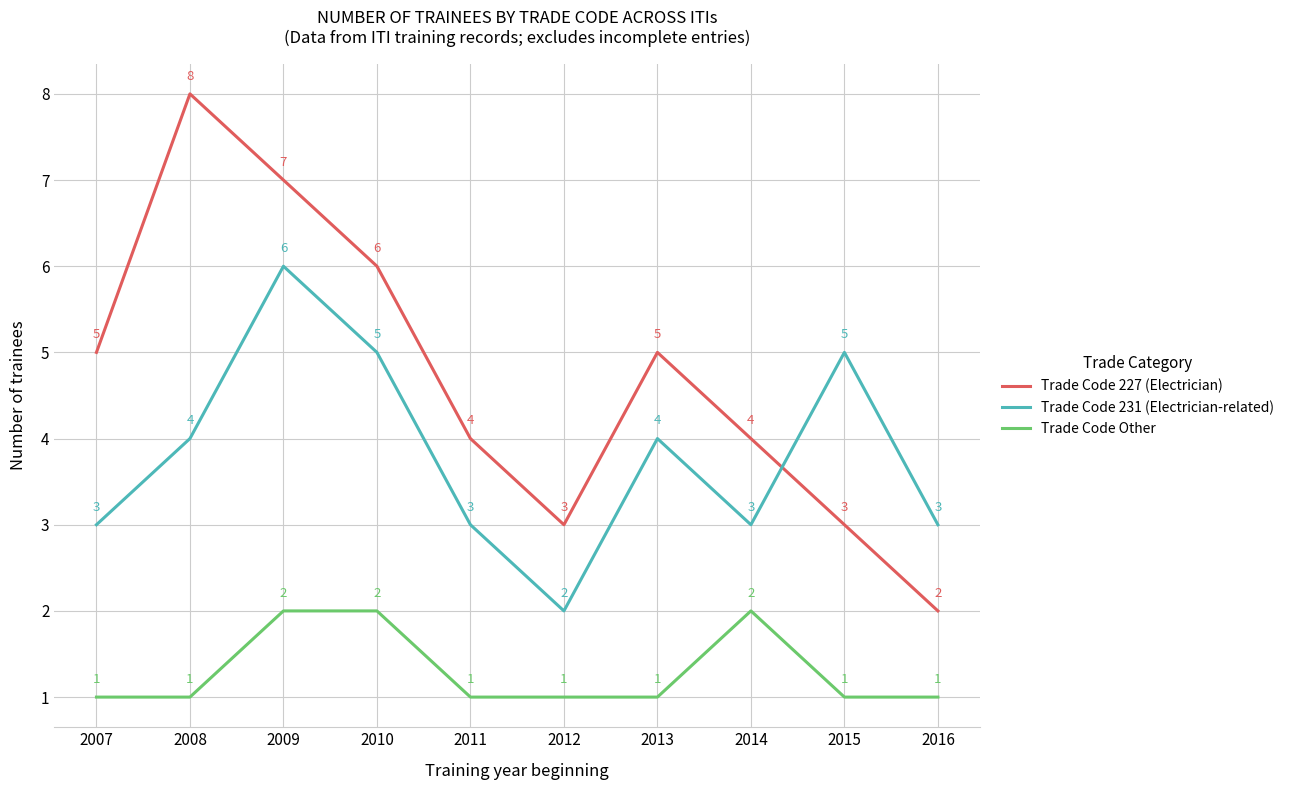

Is it true that Trade Code 231 (Electrician-related) equals 3 at 2007?

True